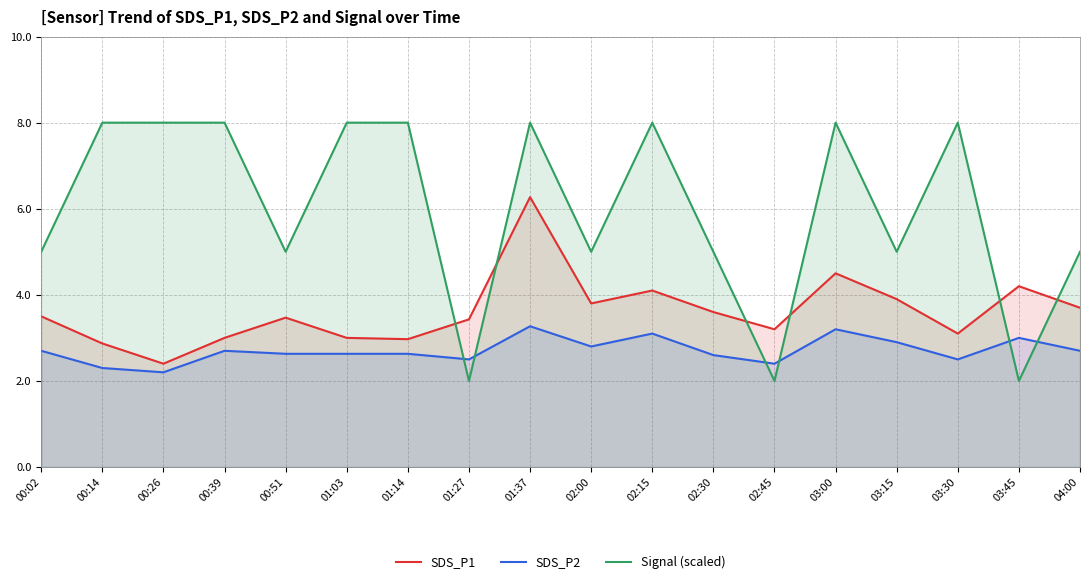

Which series has the largest range (max minus min)?

Signal (scaled)